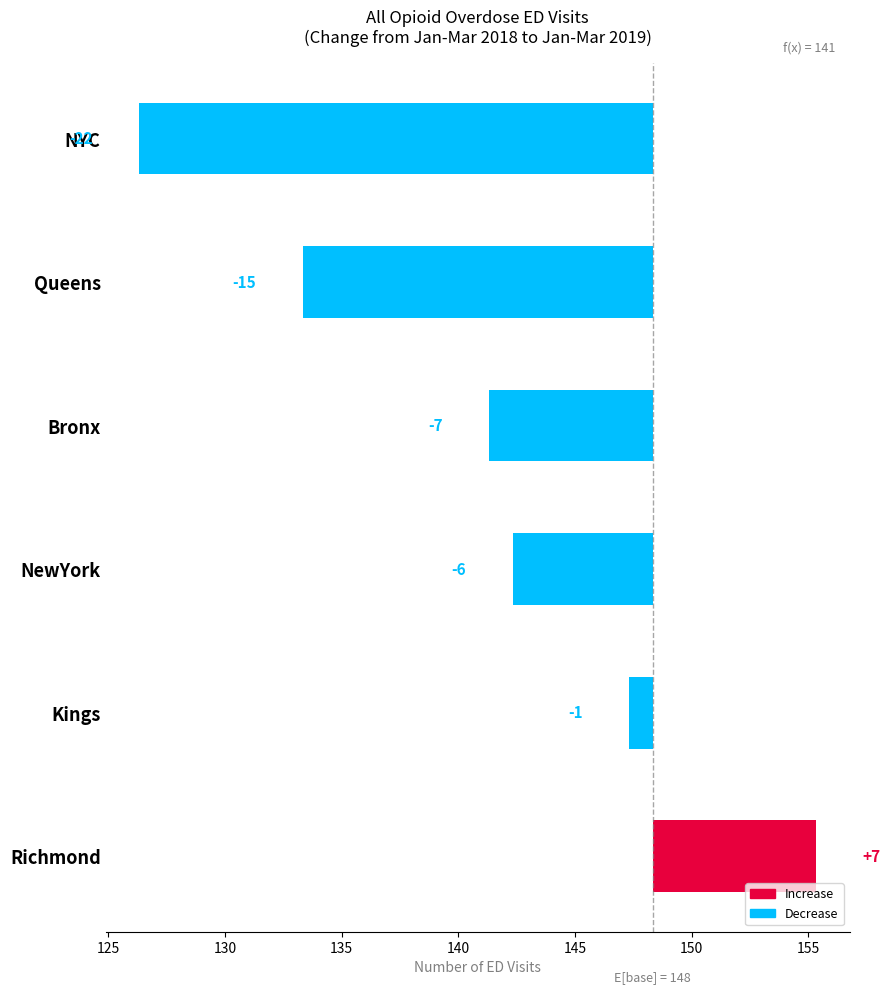

Count the values in the range -15 to -1.

4